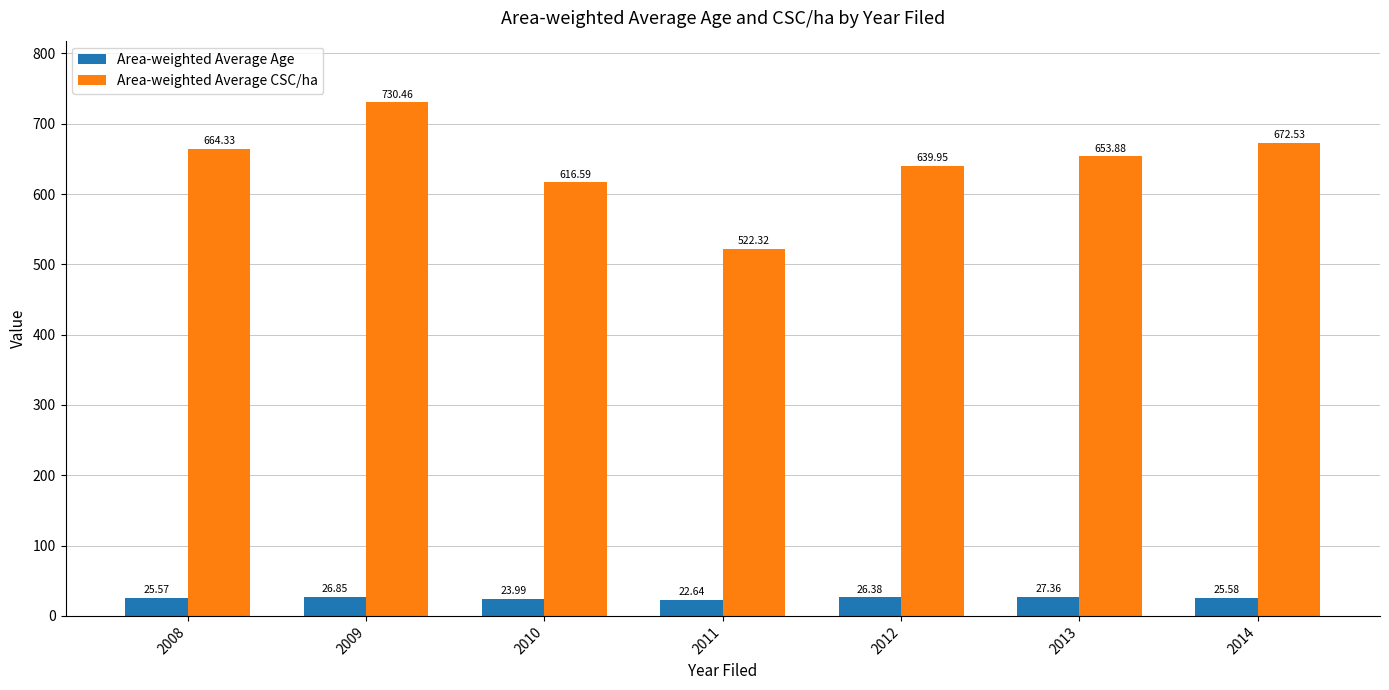

What is the value of the Area-weighted Average Age bar at the 4th from the left?

22.6